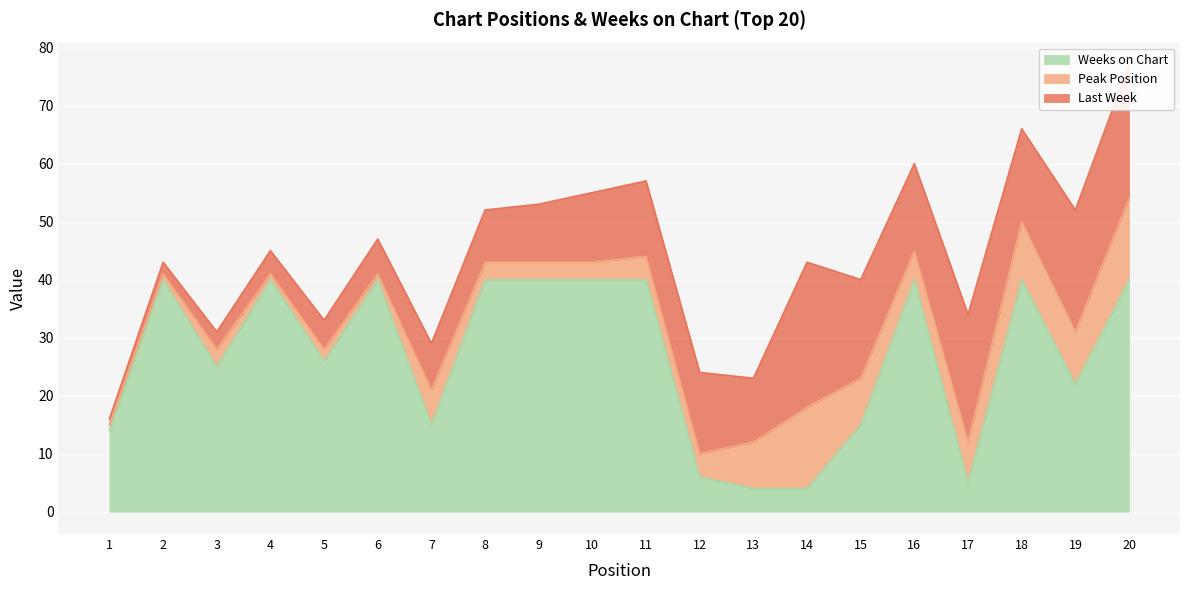

Reading right to left, transcribe all the data shown in this chart.

Last Week: 20=23	19=21	18=16	17=22	16=15	15=17	14=25	13=11	12=14	11=13	10=12	9=10	8=9	7=8	6=6	5=5	4=4	3=3	2=2	1=1
Peak Position: 20=14	19=9	18=10	17=7	16=5	15=8	14=14	13=8	12=4	11=4	10=3	9=3	8=3	7=6	6=1	5=2	4=1	3=3	2=1	1=1
Weeks on Chart: 20=40	19=22	18=40	17=5	16=40	15=15	14=4	13=4	12=6	11=40	10=40	9=40	8=40	7=15	6=40	5=26	4=40	3=25	2=40	1=14